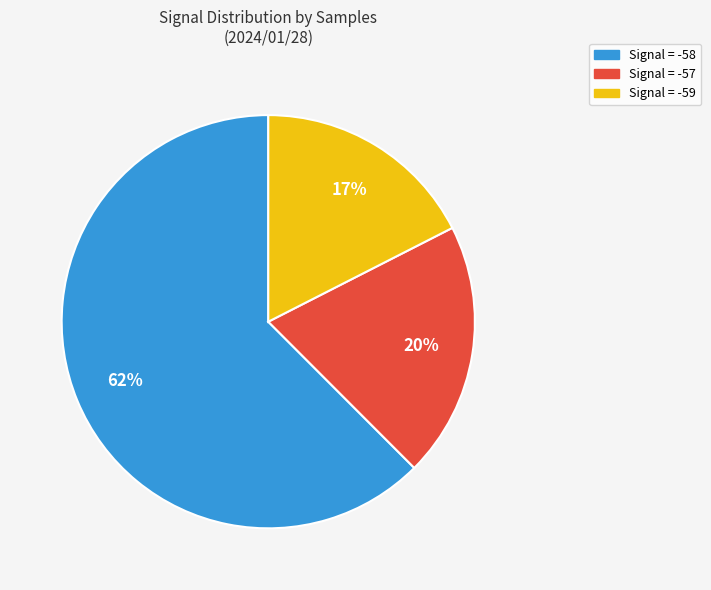

Count the number of slices in the pie.

3